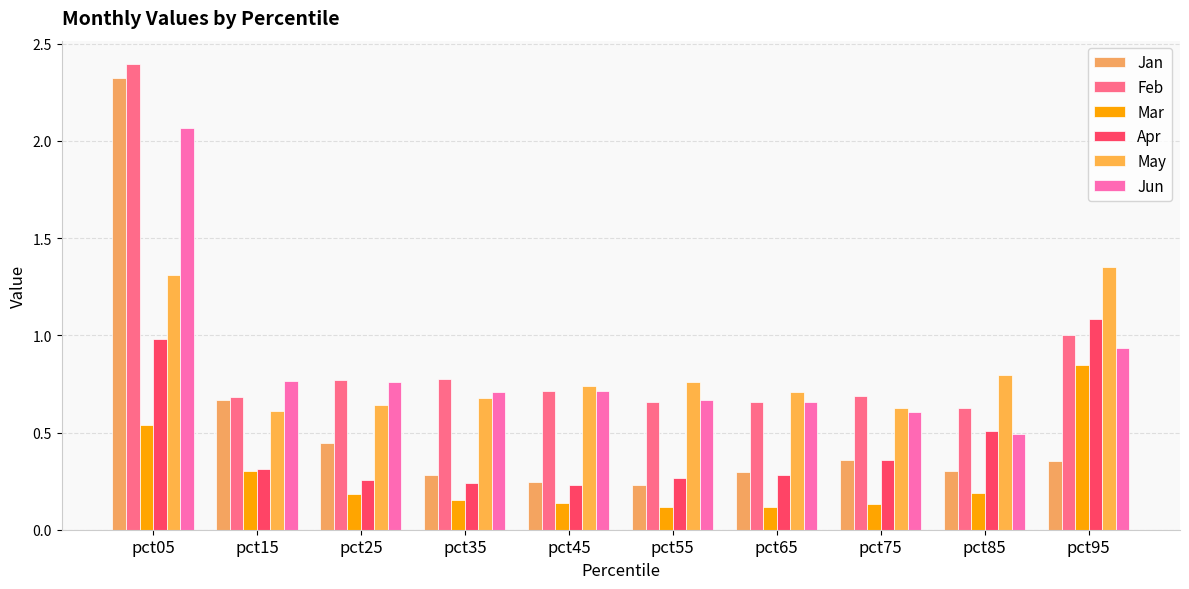

What is the spread (max minus min) of values at pct25?

0.6